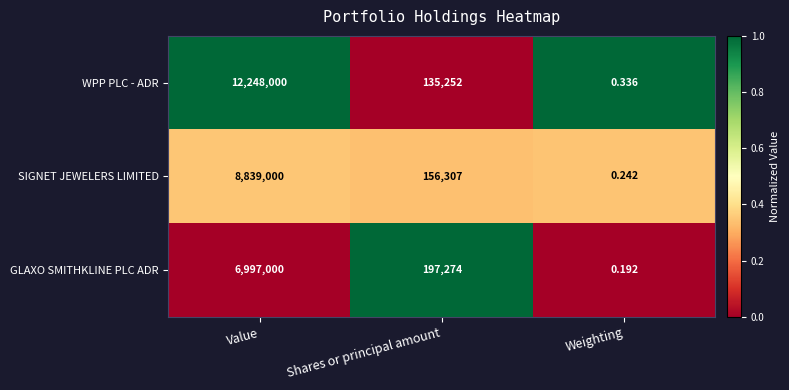

At which category is the sum across all series the highest?

Value